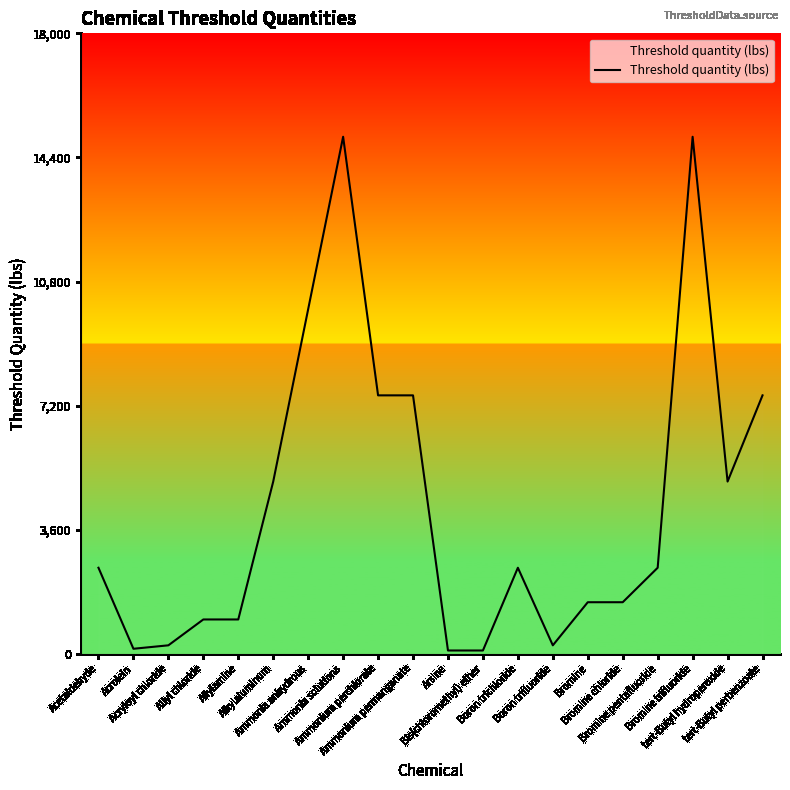

What is the difference between the second highest and minimum values?

14900